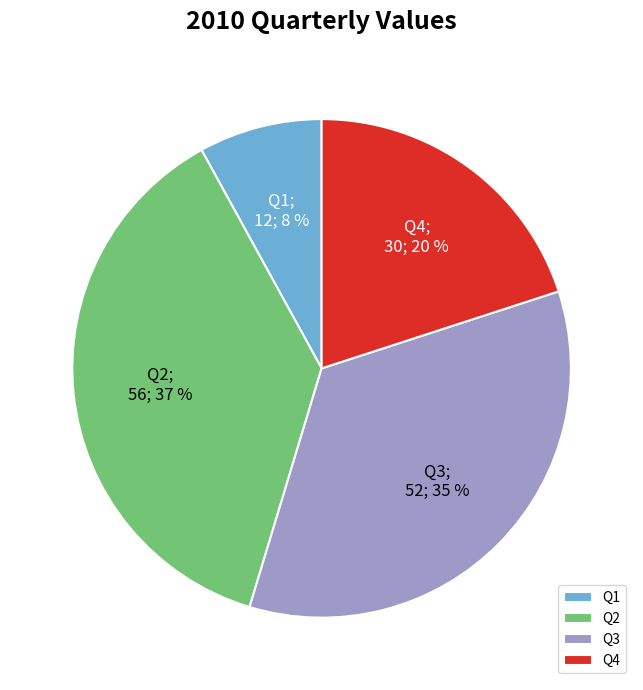

What percentage is the Q4 slice, to the nearest percent?

20%